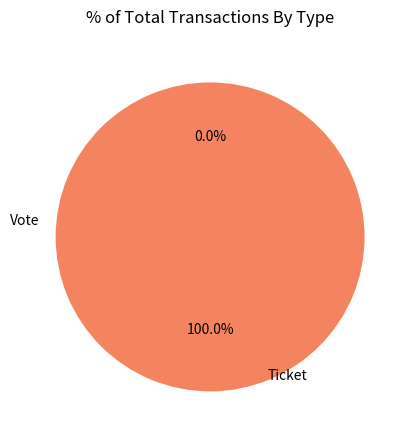

What portion of the pie excludes Ticket?

100.0%